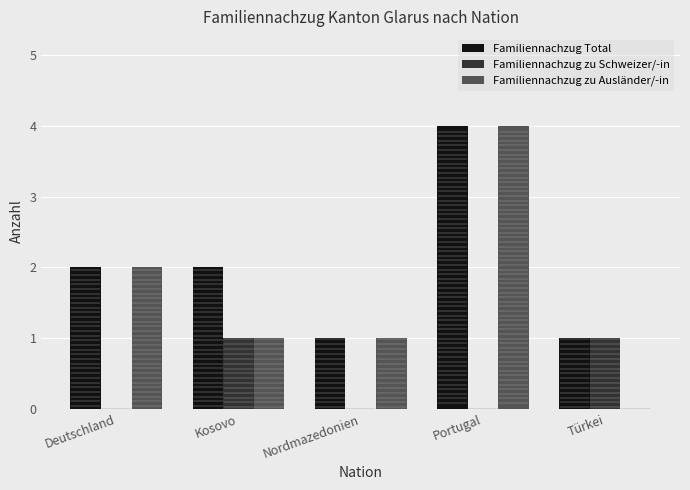

What is the maximum value shown in the chart?

4